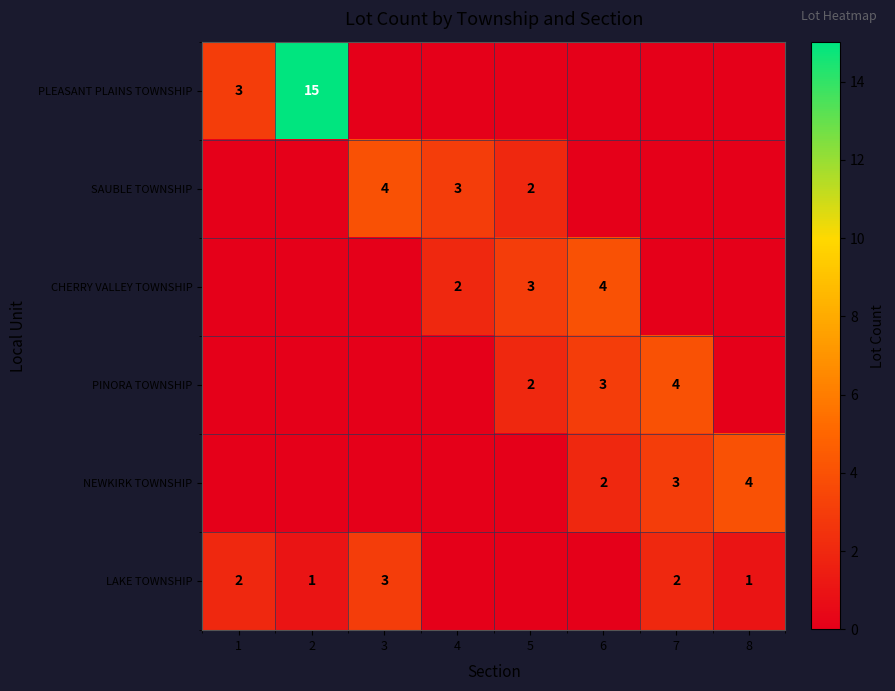

The SAUBLE TOWNSHIP series shows 1 at 5. True or false?

False